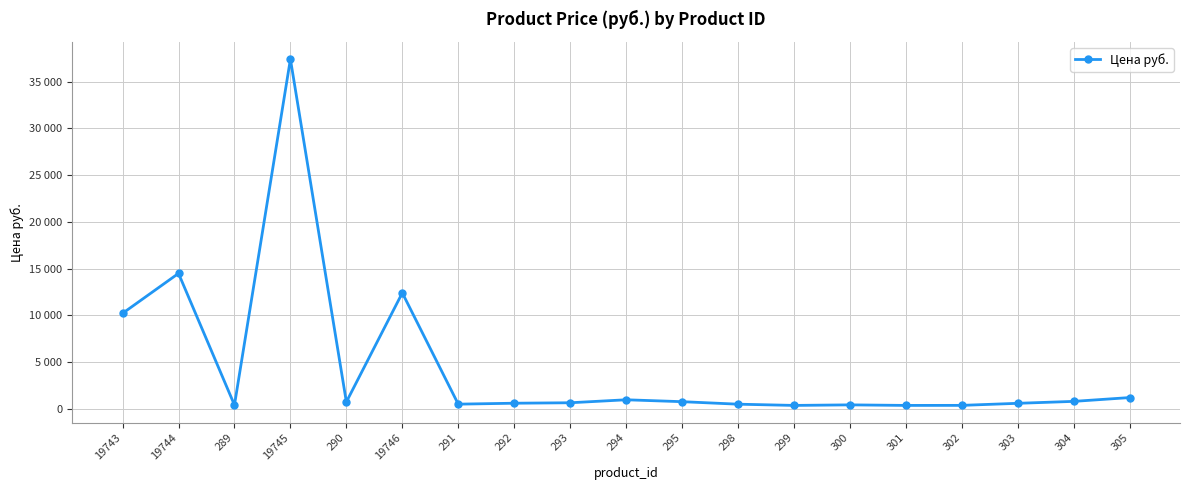

What is the smallest value displayed?

359